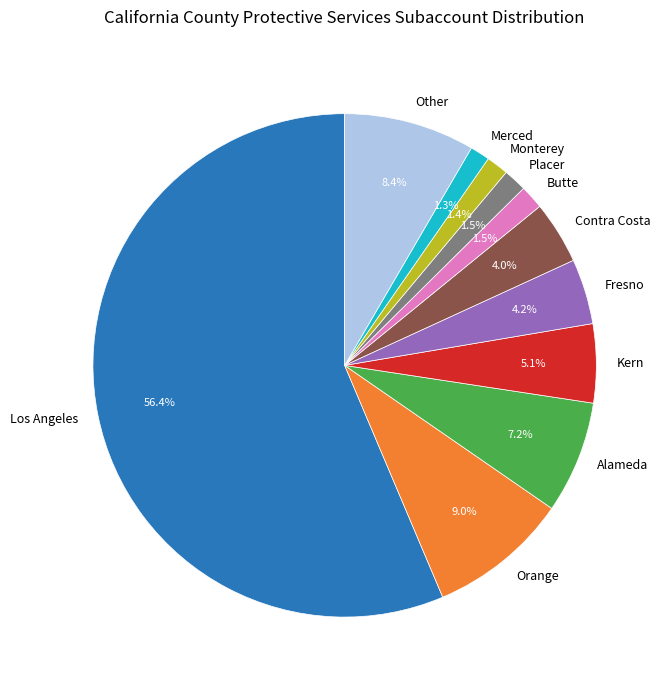

Is the sum of Orange and Kern greater than half?

No